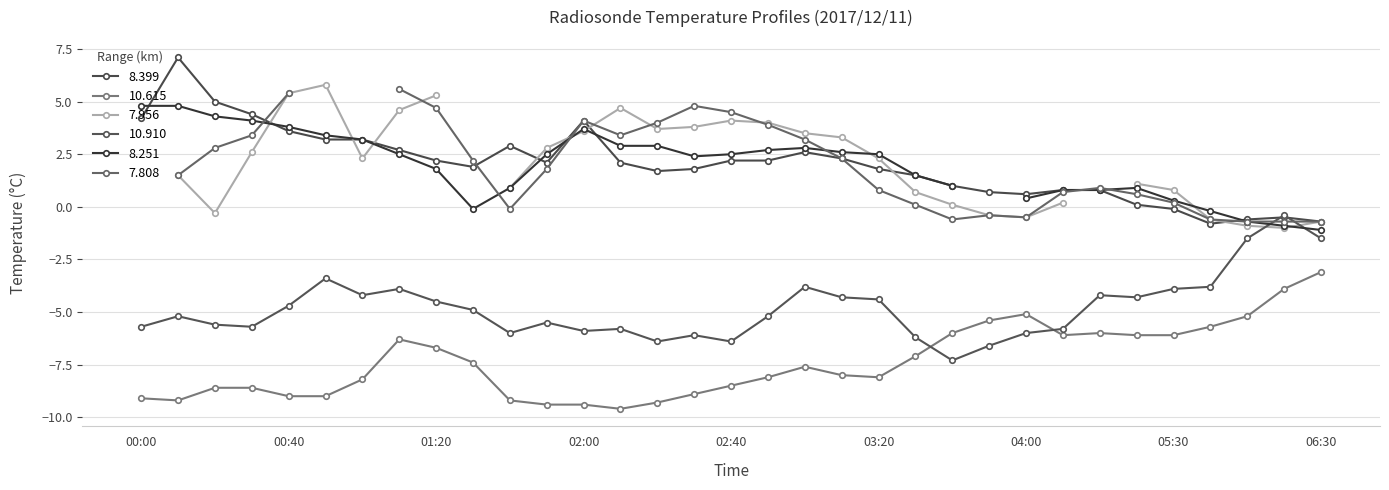

Does the chart have visible grid lines?

Yes